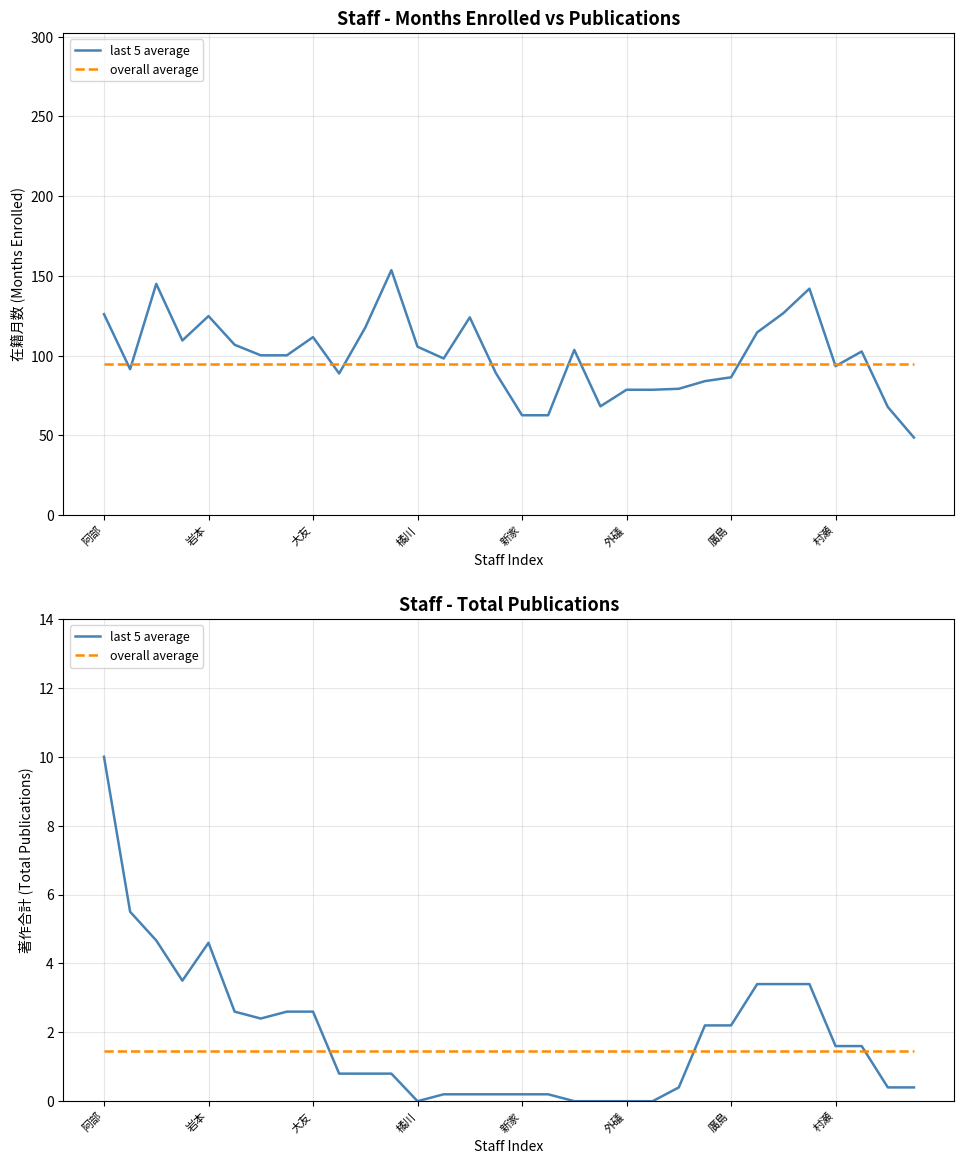

What is the difference between the last 5 average values at 31 and 15?

0.2